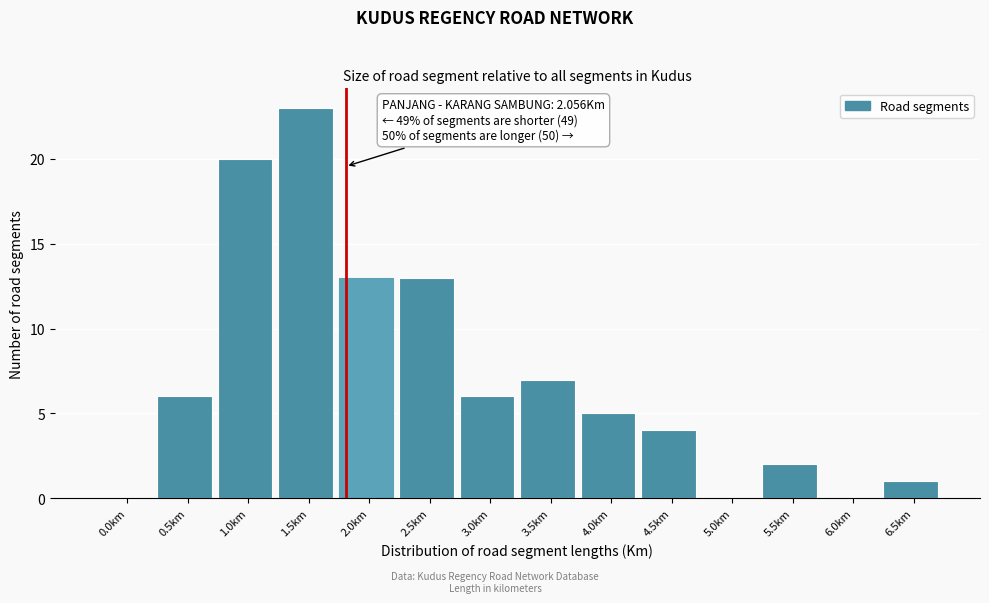

Reading left to right, transcribe all the data shown in this chart.

0.0km=0	0.5km=6	1.0km=20	1.5km=23	2.0km=13	2.5km=13	3.0km=6	3.5km=7	4.0km=5	4.5km=4	5.0km=0	5.5km=2	6.0km=0	6.5km=1